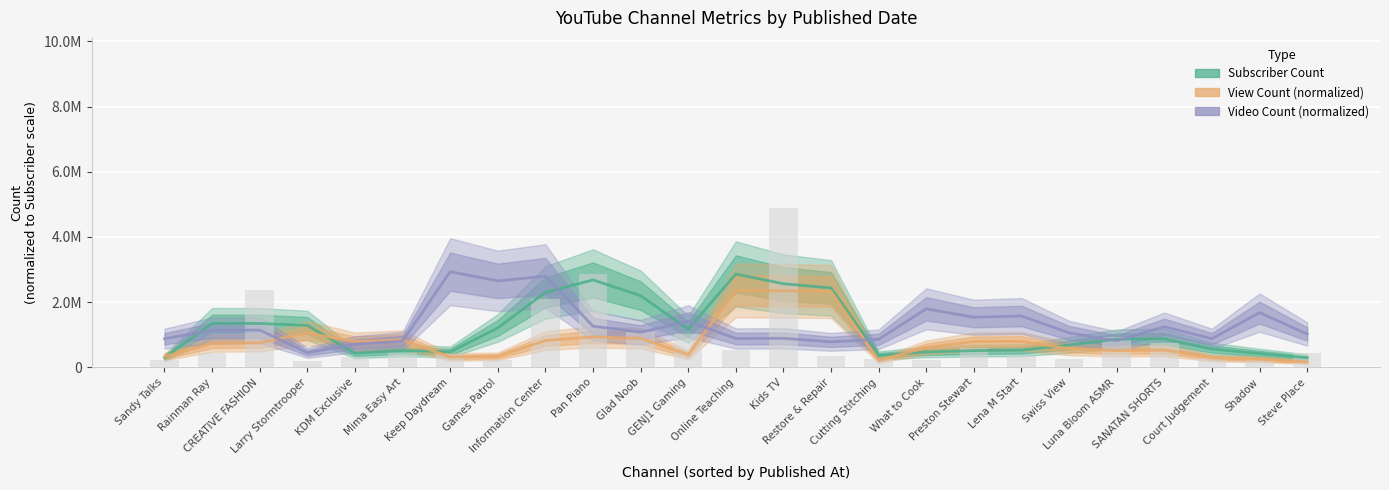

At which label is View Count (normalized) closest to 1264954?

Larry Stormtrooper